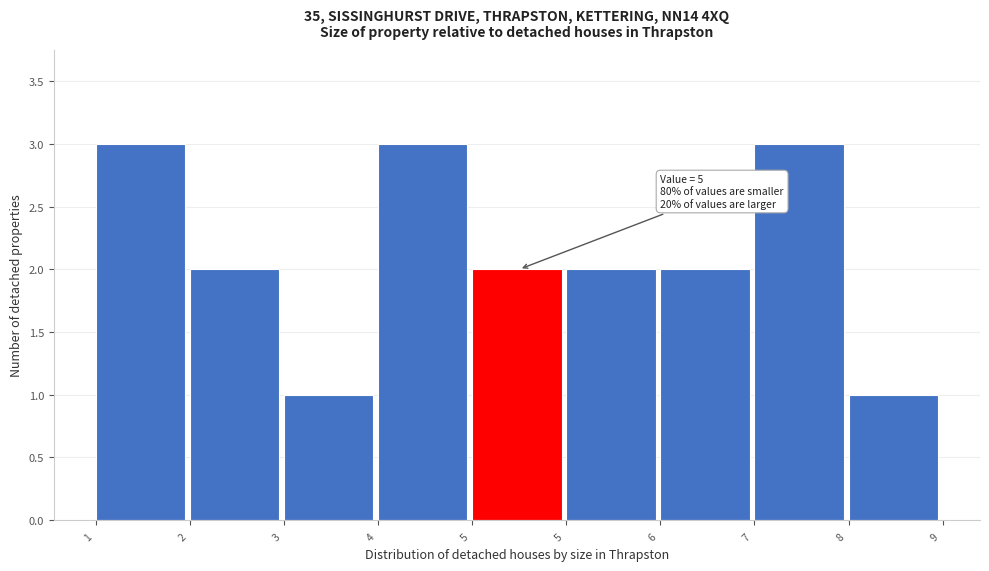

How many bars are there in total?

9